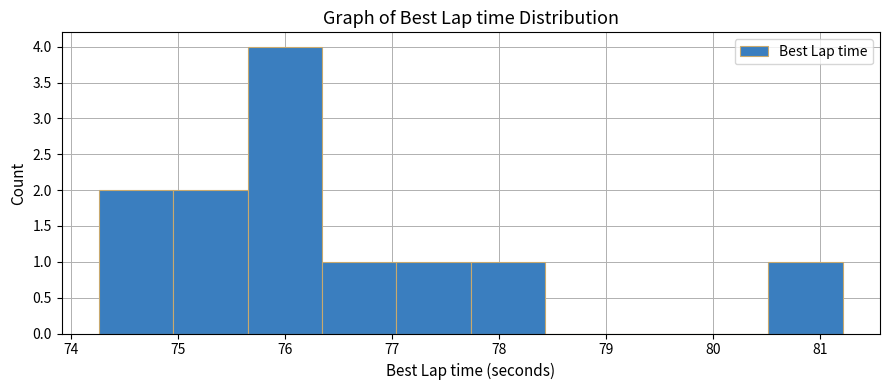

Which range on the x-axis has the tallest bar?

75.7 to 76.3